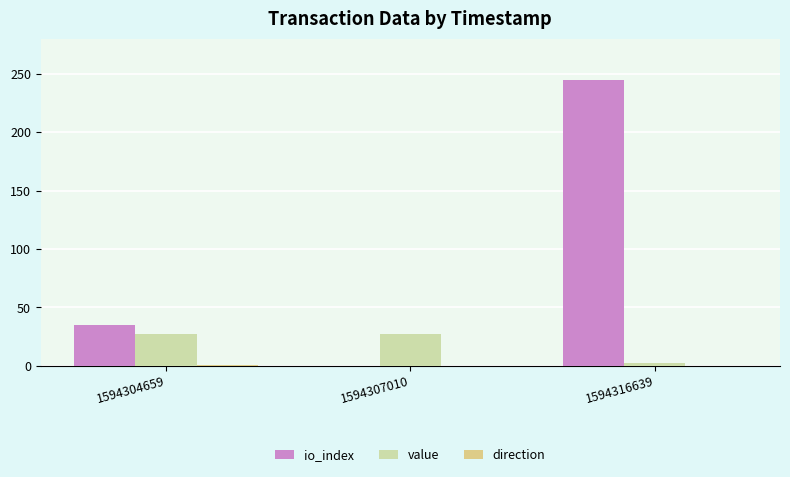

Is it true that io_index equals -86.2 at 1594307010?

False